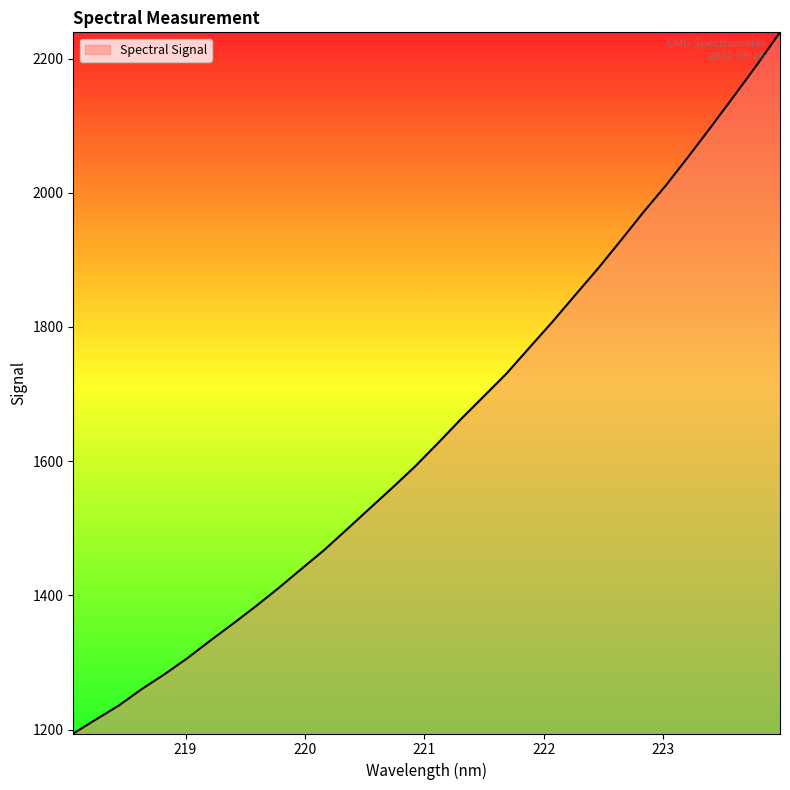

What is the difference between the maximum and minimum values?

1044.9